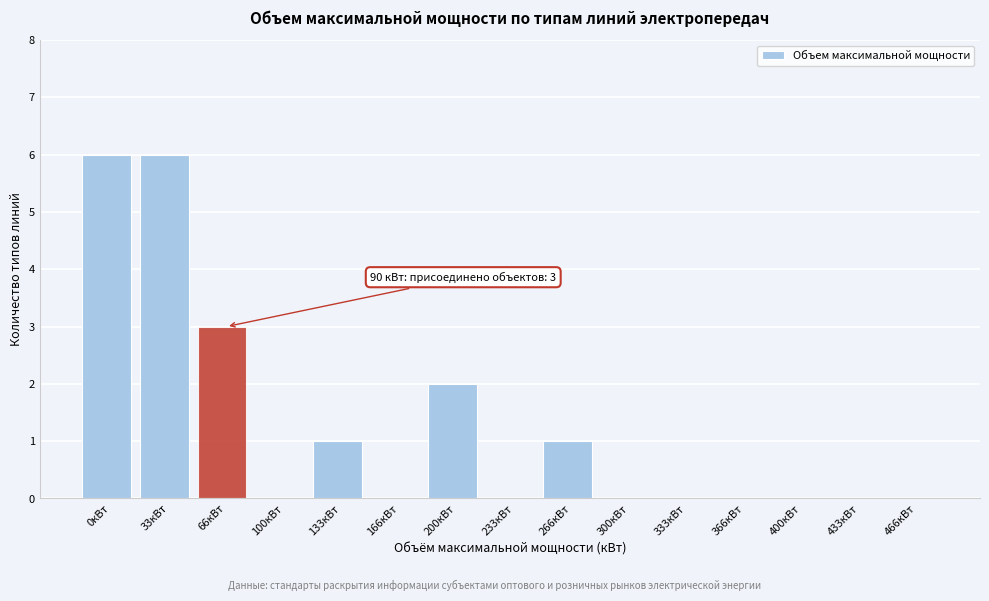

Reading left to right, transcribe all the data shown in this chart.

0кВт=6	33кВт=6	66кВт=3	100кВт=0	133кВт=1	166кВт=0	200кВт=2	233кВт=0	266кВт=1	300кВт=0	333кВт=0	366кВт=0	400кВт=0	433кВт=0	466кВт=0